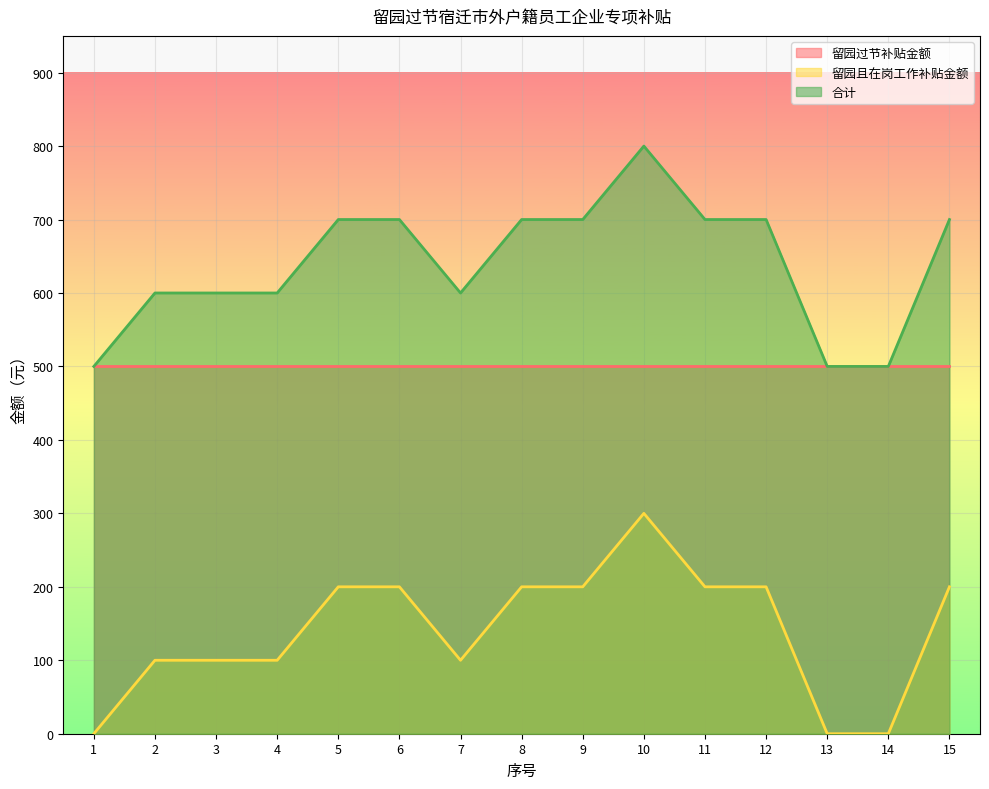

True or false: 留园且在岗工作补贴金额 and 合计 cross at least once.

False